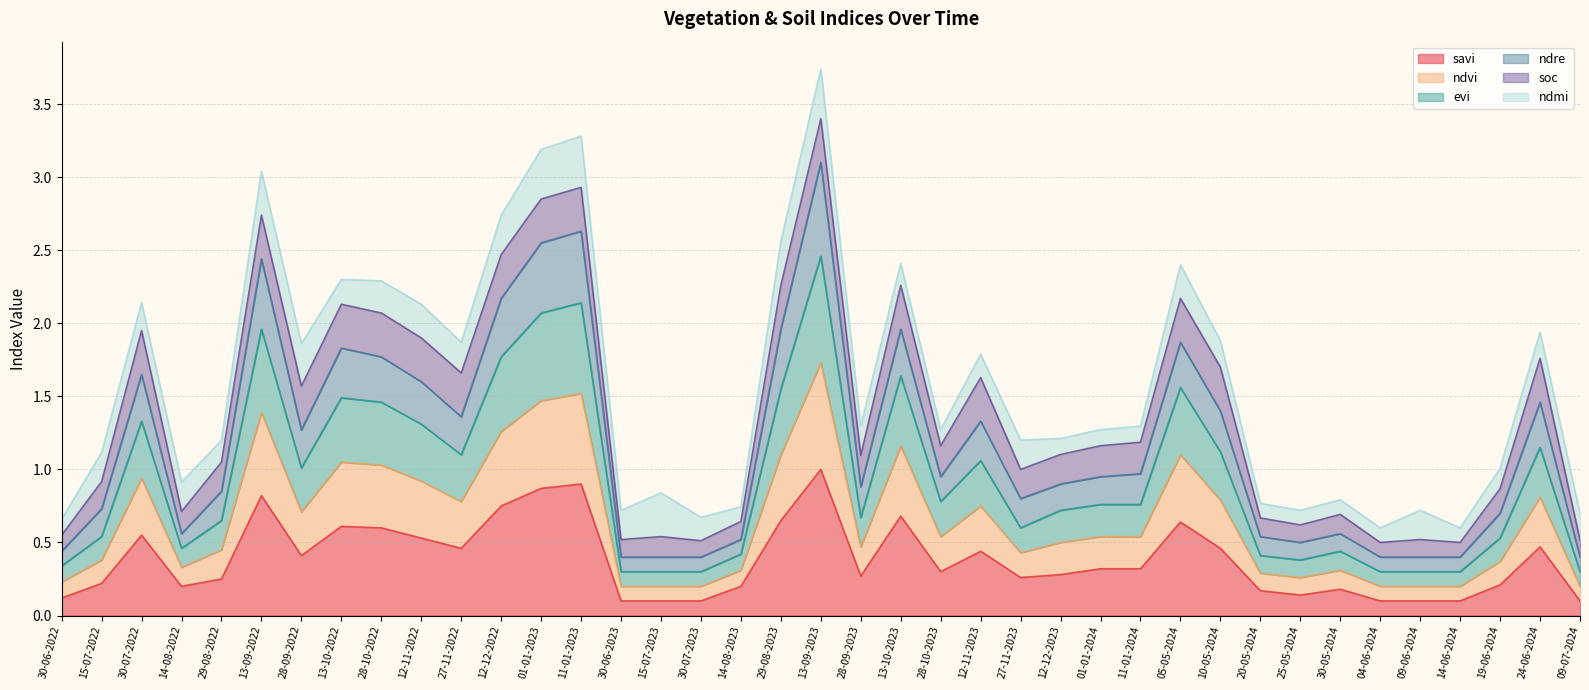

The value of ndvi at 14-08-2023 is 0.3. True or false?

False